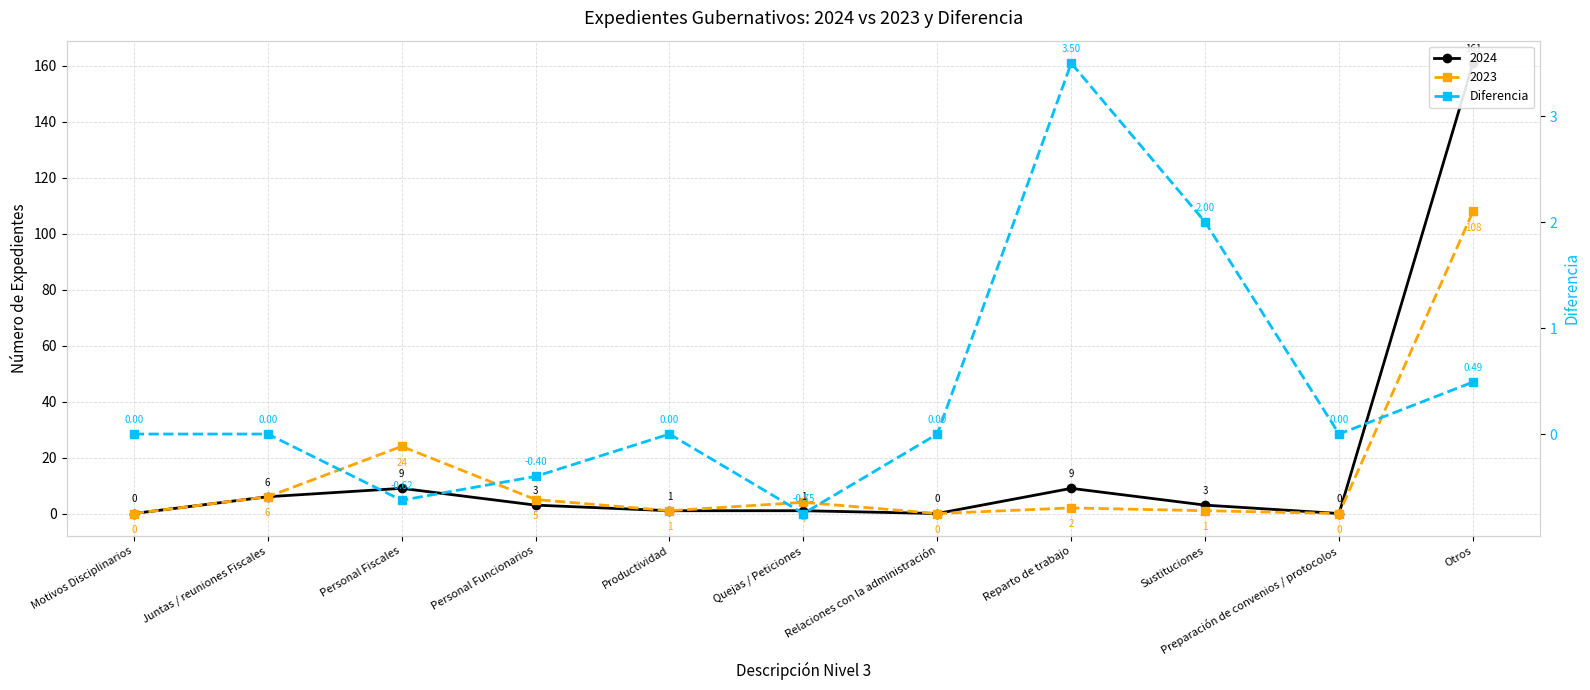

How many values are below zero?

3